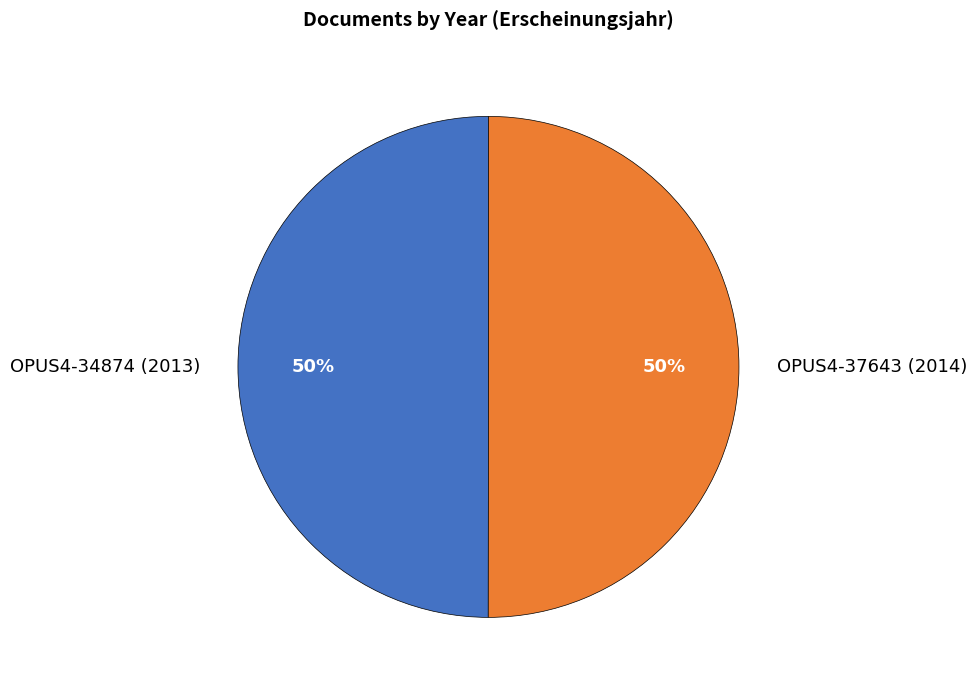

To the nearest percent, what is the combined percentage of OPUS4-34874 (2013) and OPUS4-37643 (2014)?

100%